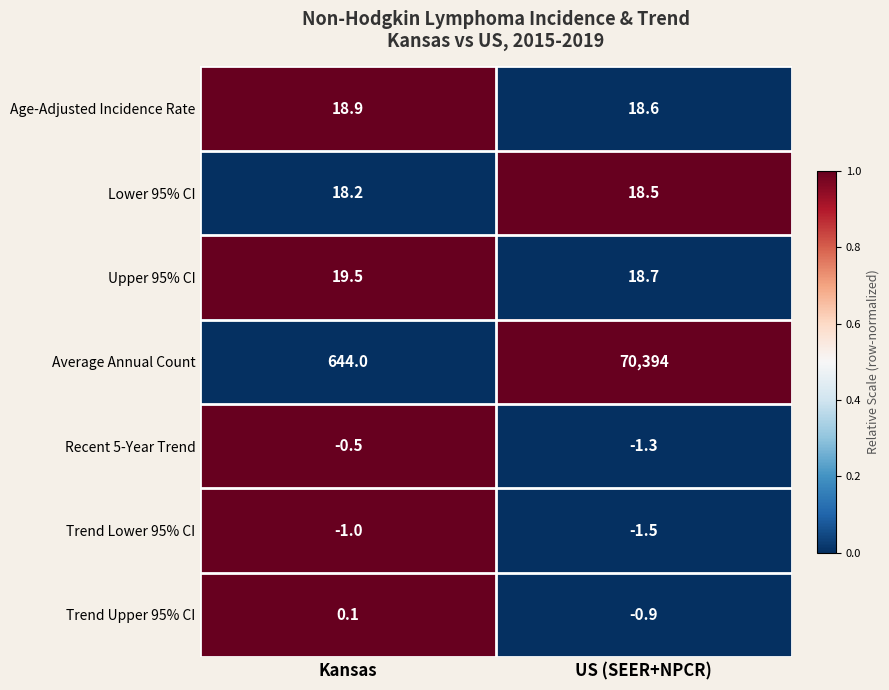

Rank the series at US (SEER+NPCR) from highest to lowest value.

Average Annual Count, Upper 95% CI, Age-Adjusted Incidence Rate, Lower 95% CI, Trend Upper 95% CI, Recent 5-Year Trend, Trend Lower 95% CI